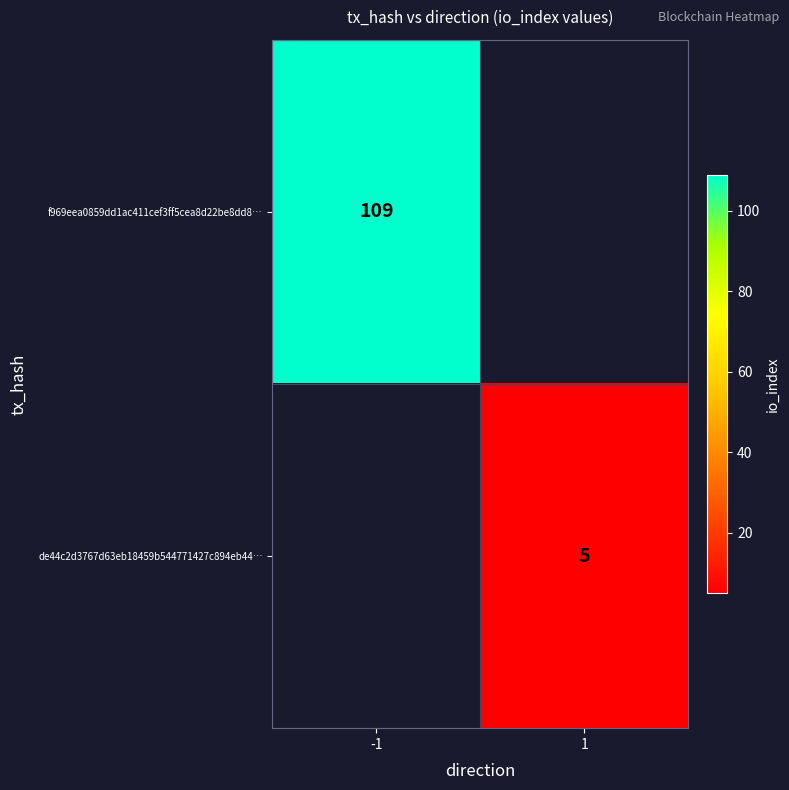

How many distinct data groups are displayed?

2